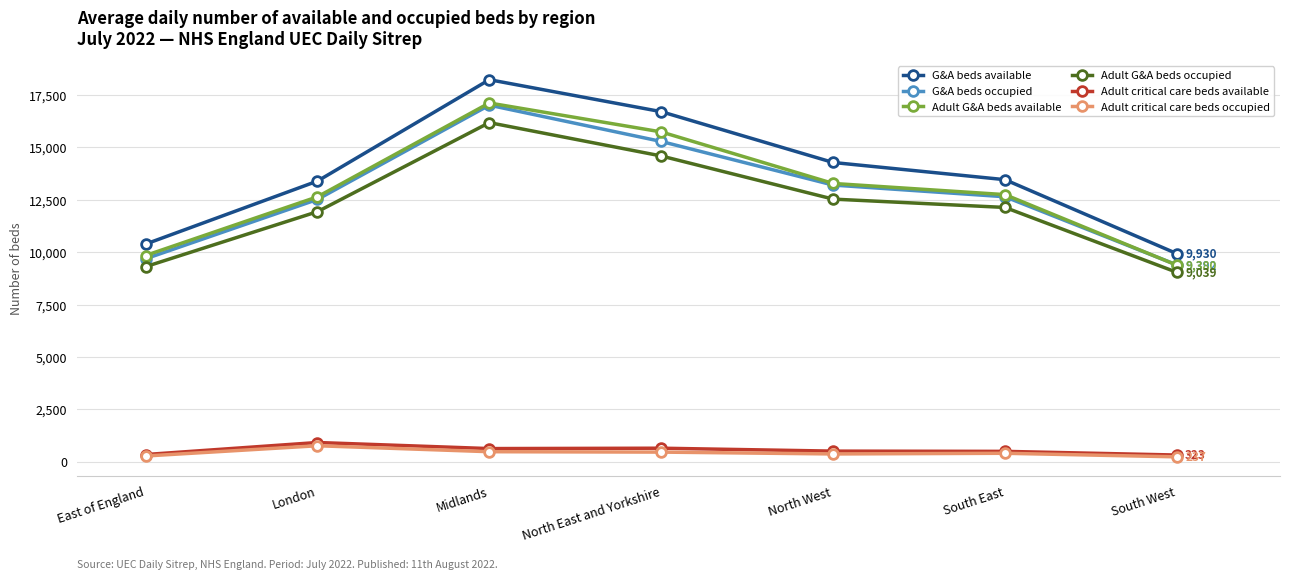

What is the sum of the Adult critical care beds occupied values at East of England and London?

1043